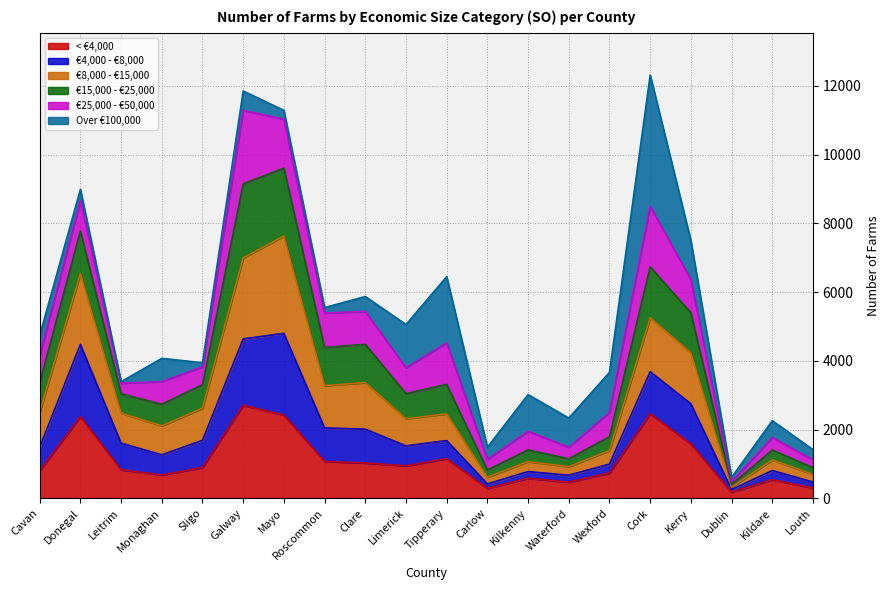

What are all the series names shown in the legend?

< €4,000, €4,000 - €8,000, €8,000 - €15,000, €15,000 - €25,000, €25,000 - €50,000, Over €100,000